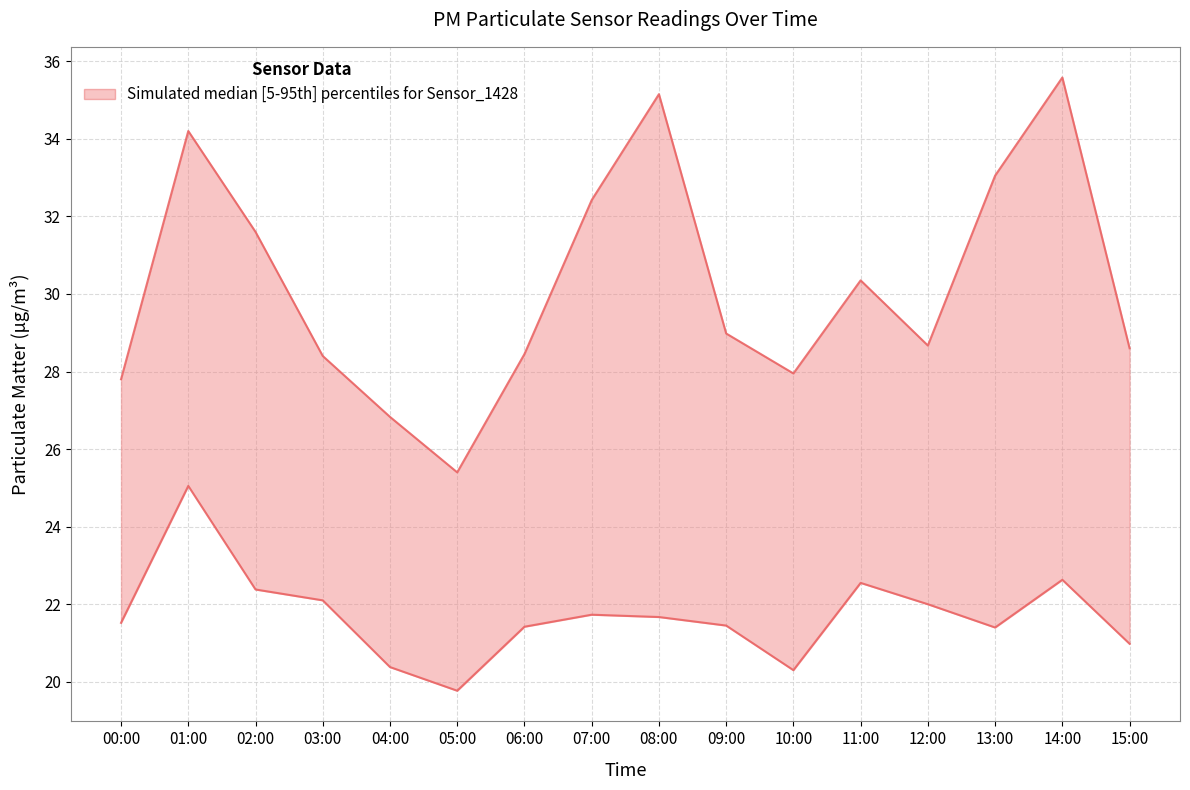

True or false: P1 (PM10) and P2 (PM2.5) cross at least once.

False